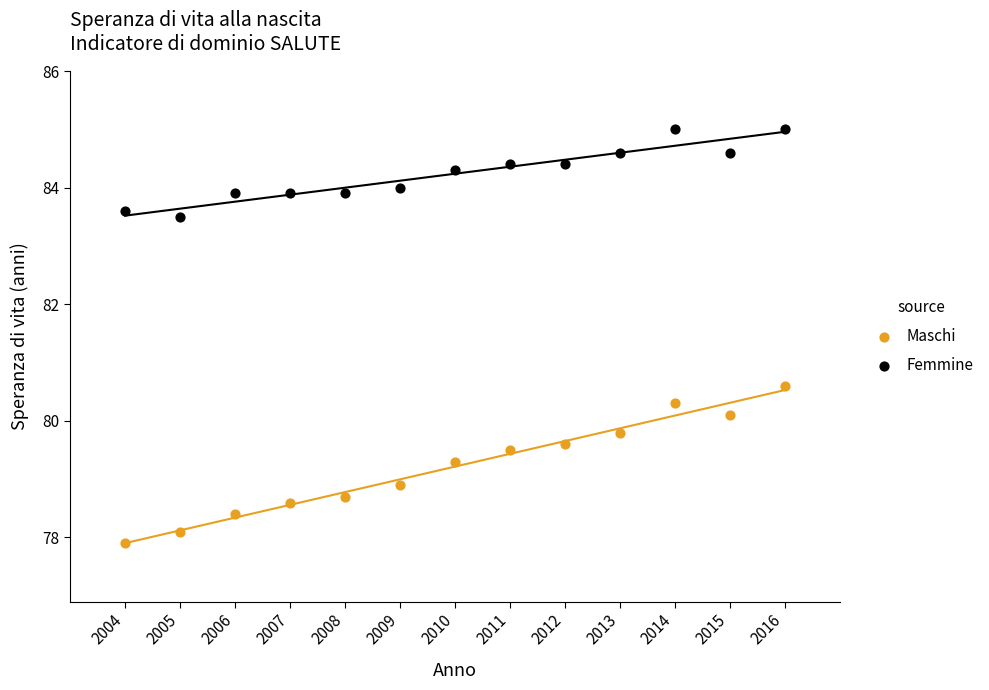

Which series contains the highest Y value?

Femmine